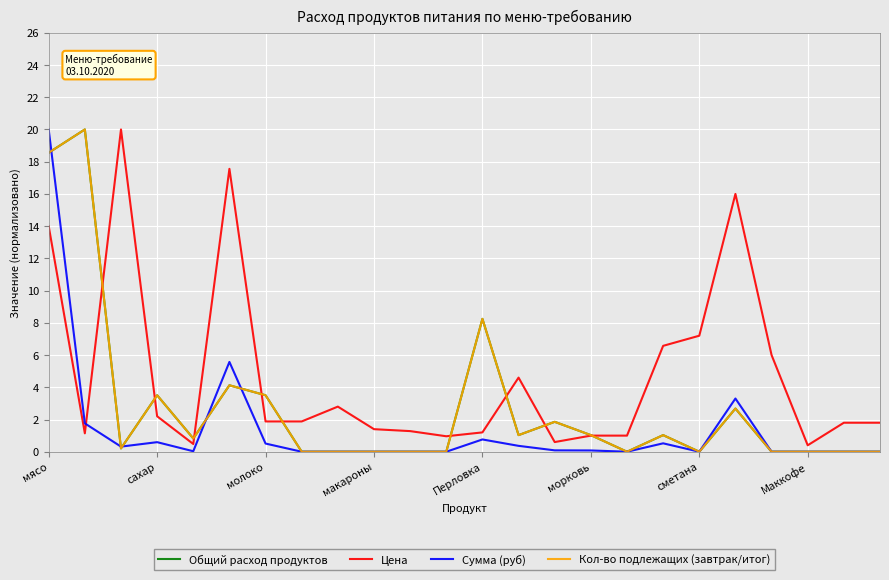

Does the chart display data point markers on the line(s)?

No